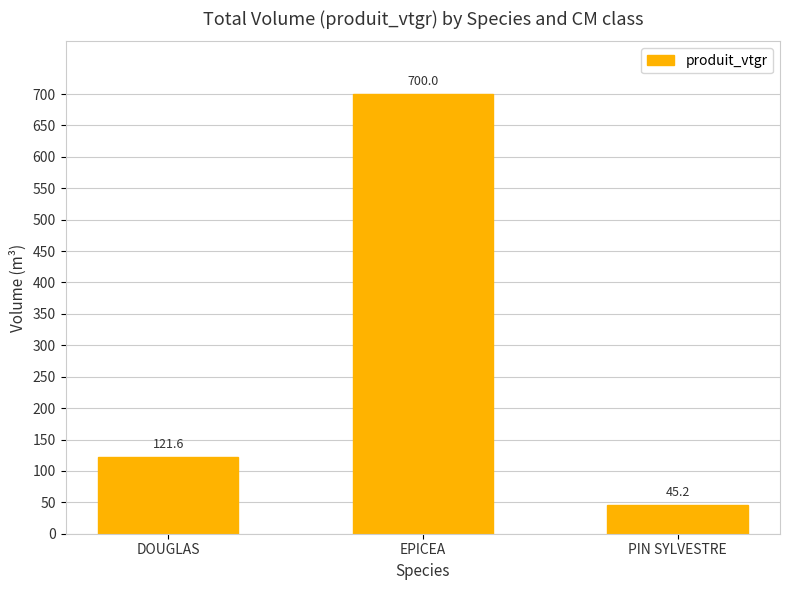

Does the chart contain any negative values?

No